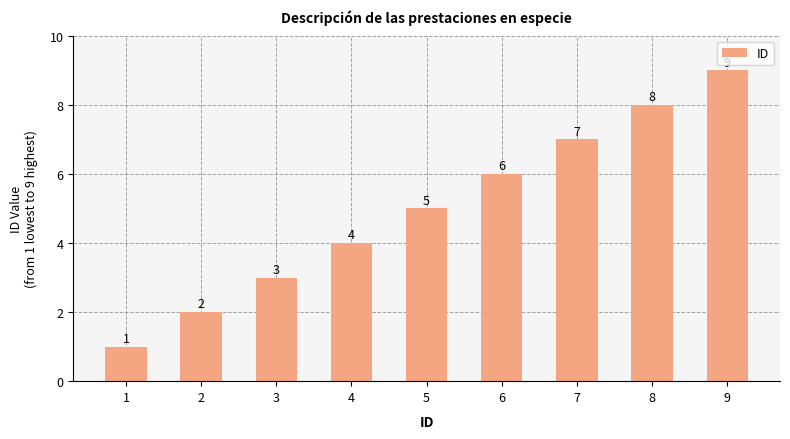

Reading right to left, transcribe all the data shown in this chart.

9=9	8=8	7=7	6=6	5=5	4=4	3=3	2=2	1=1